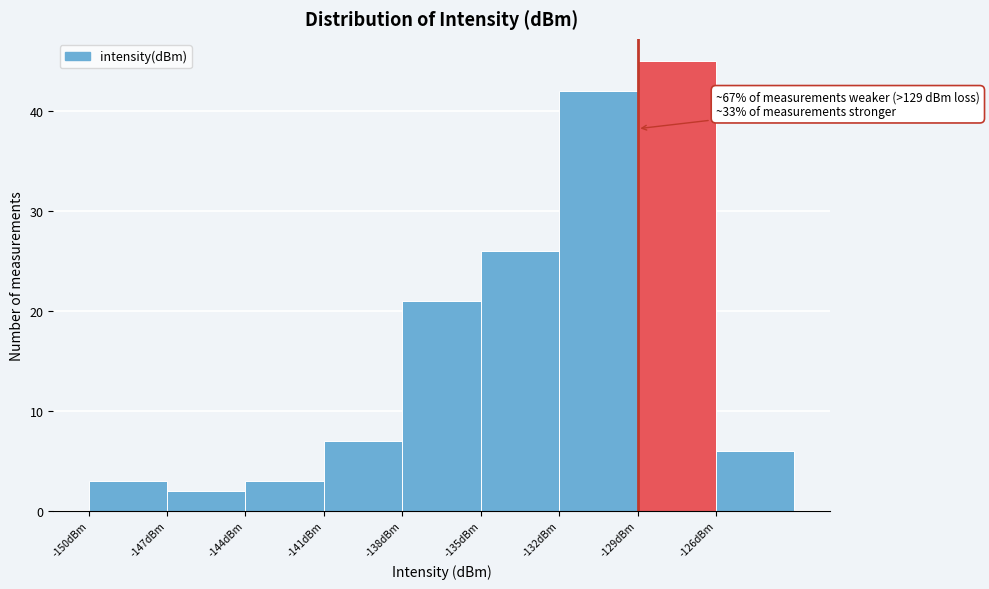

Which range on the x-axis has the tallest bar?

-129 to -126